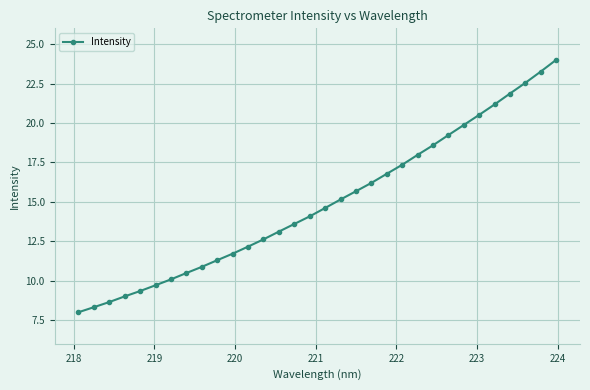

What is the difference between the second highest and minimum values?

15.3